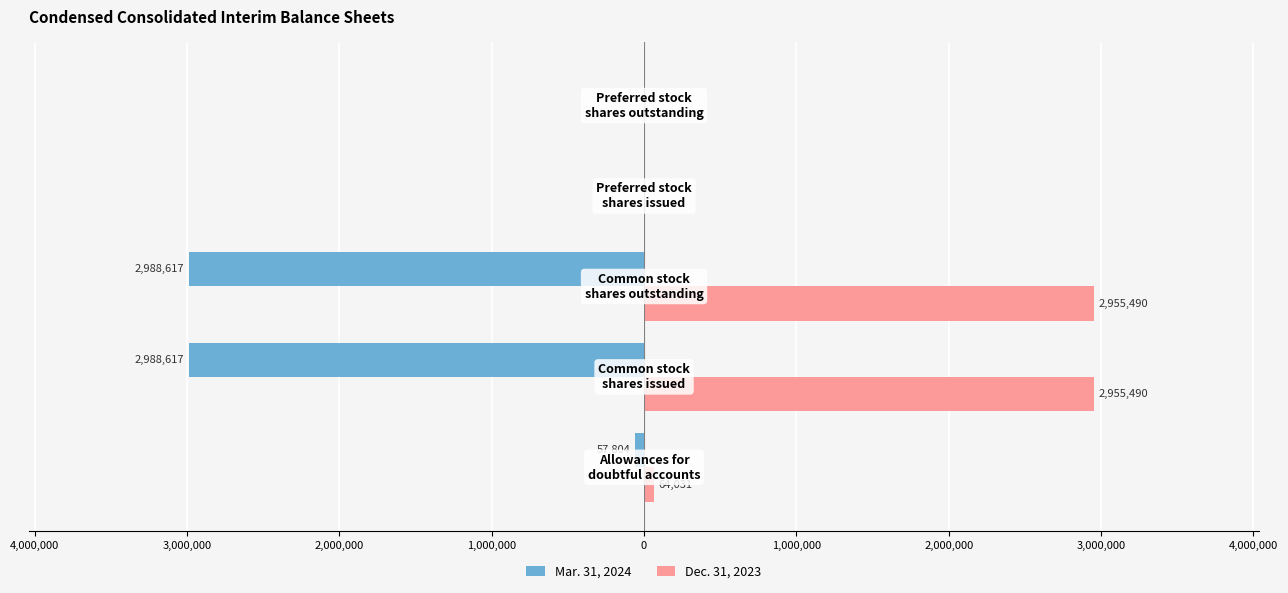

Which series has the widest spread of values?

Mar. 31, 2024